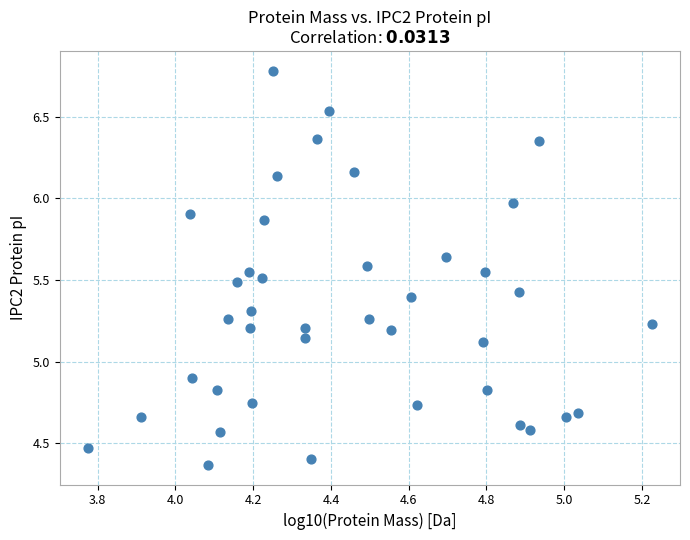

What is the range of Y values (max minus min)?

2.4